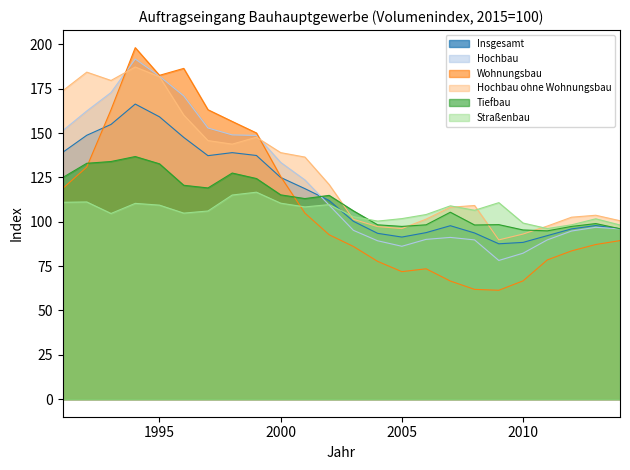

Which has a higher value, 2003 or 2002?

2002